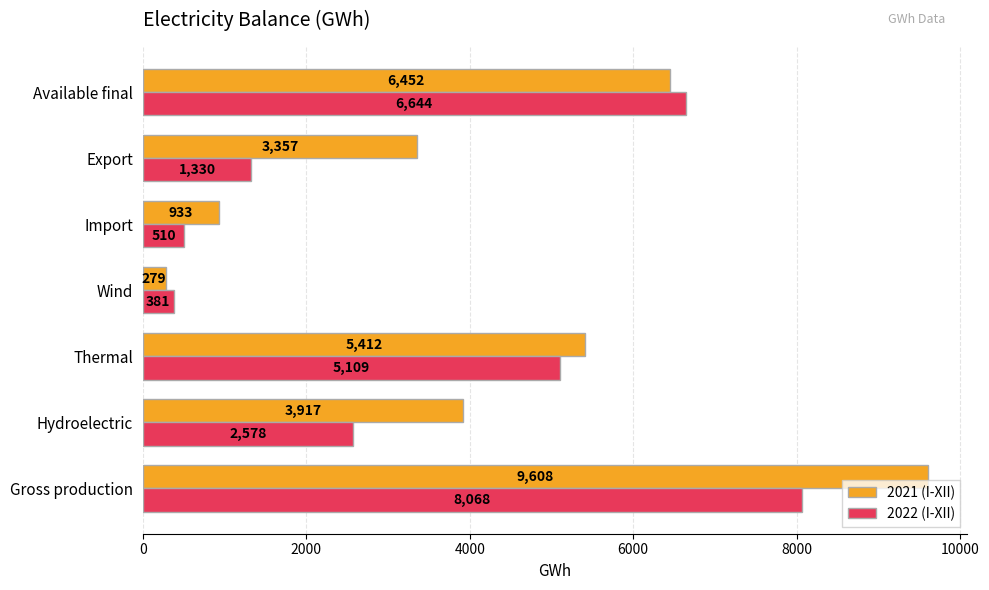

Between Gross production and Thermal, which series saw the biggest shift?

2021 (I-XII)